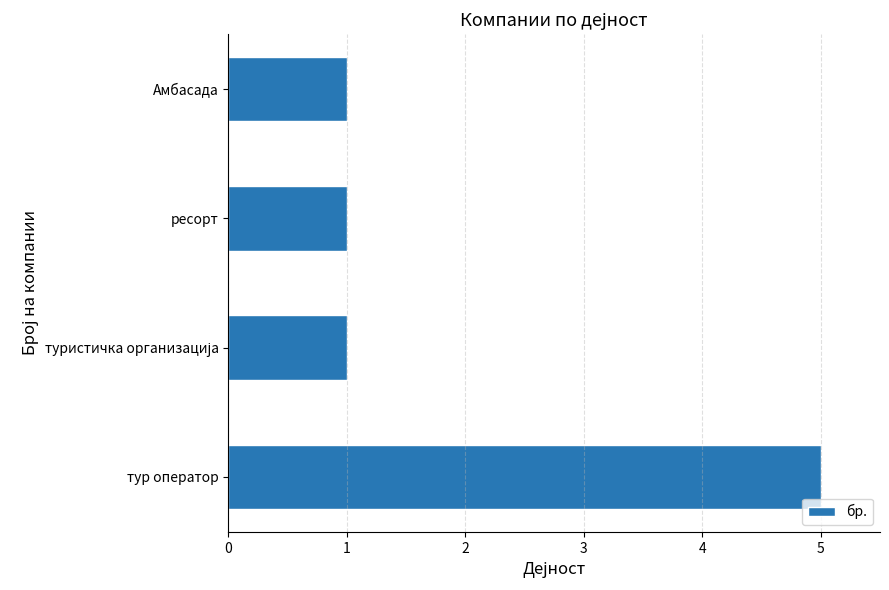

What is the minimum value shown in the chart?

1